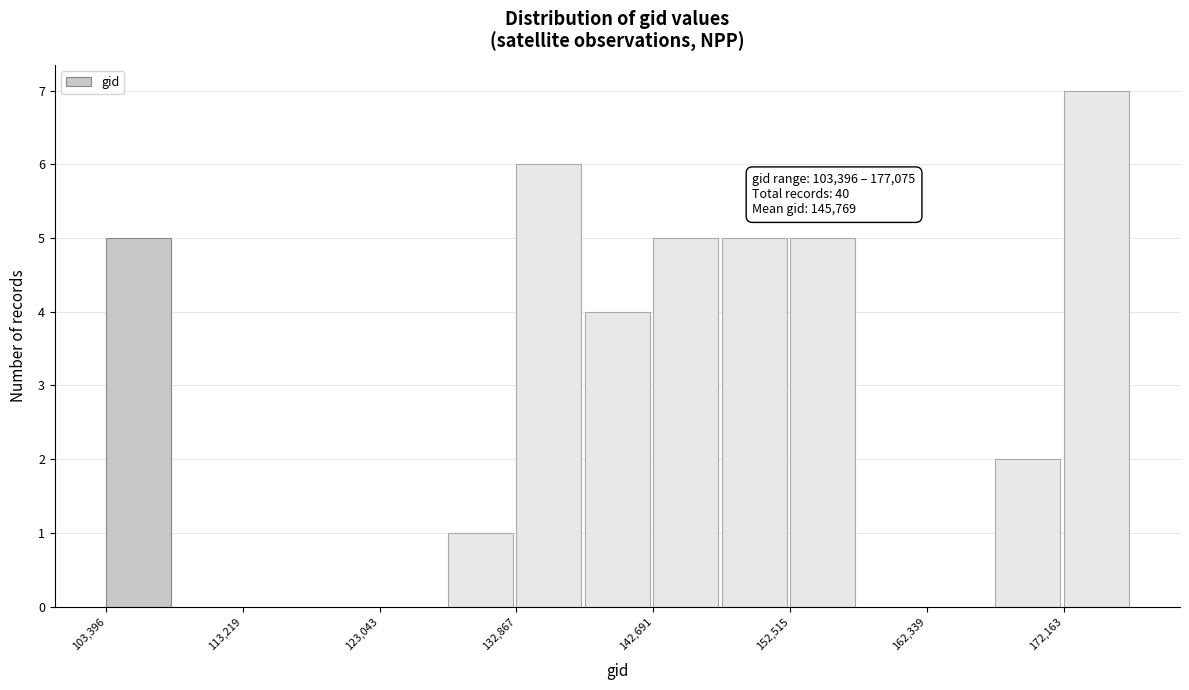

Over which range of the x-axis is the bar tallest?

172000 to 177000